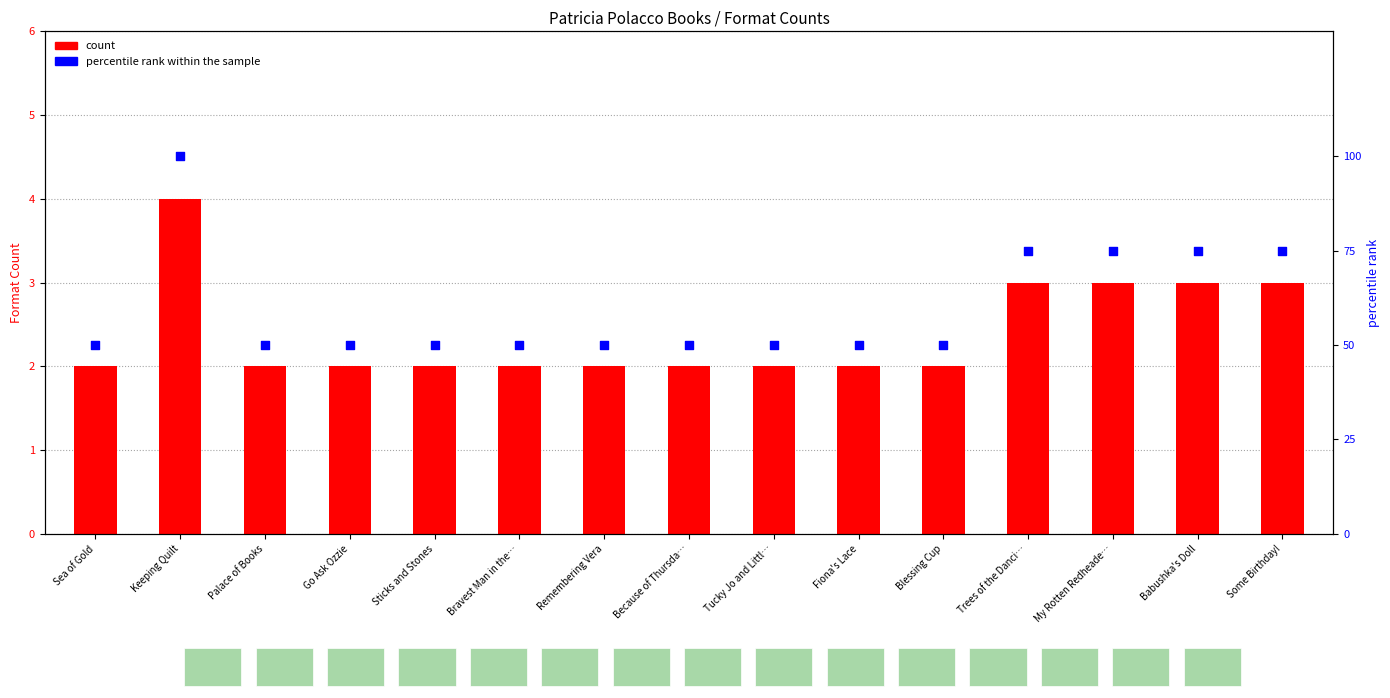

What are all the series names shown in the legend?

count, percentile rank within the sample